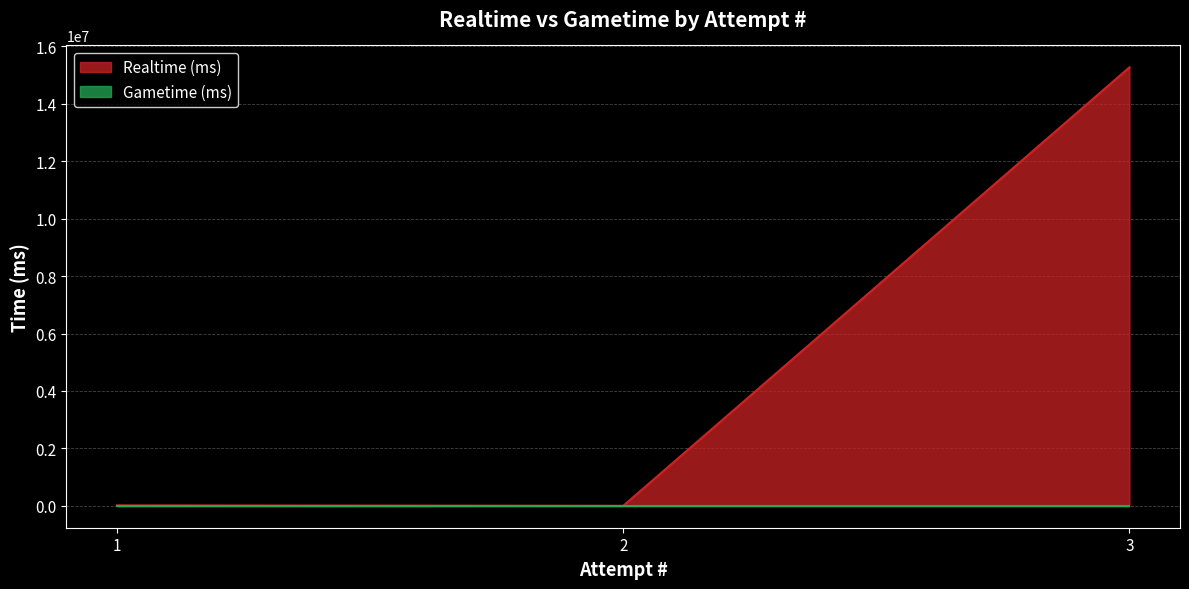

What is the sum of the values at 2 and 1?

15251